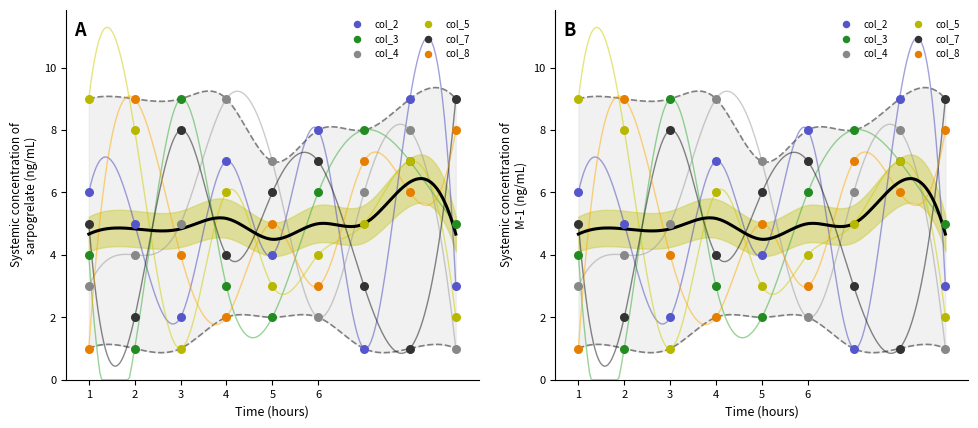

What are all the series names shown in the legend?

col_2, col_3, col_4, col_5, col_7, col_8